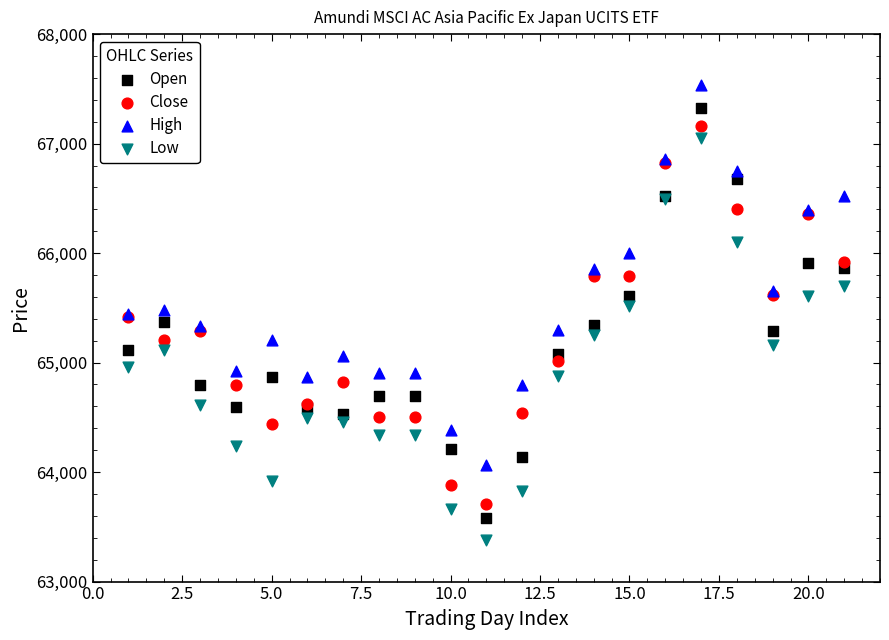

Which series reaches the minimum Y coordinate?

Low